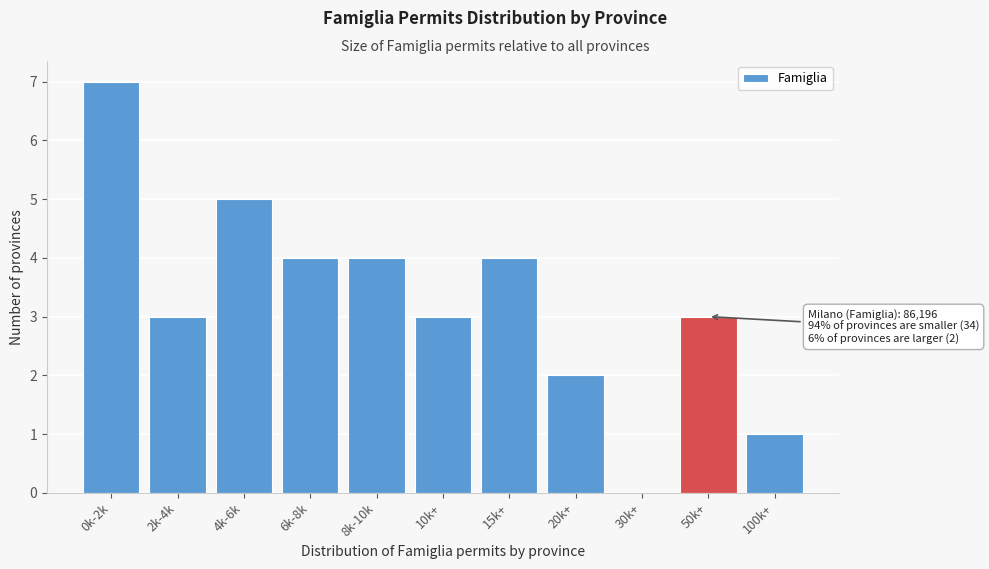

Reading right to left, transcribe all the data shown in this chart.

100k+=1	50k+=3	30k+=0	20k+=2	15k+=4	10k+=3	8k-10k=4	6k-8k=4	4k-6k=5	2k-4k=3	0k-2k=7